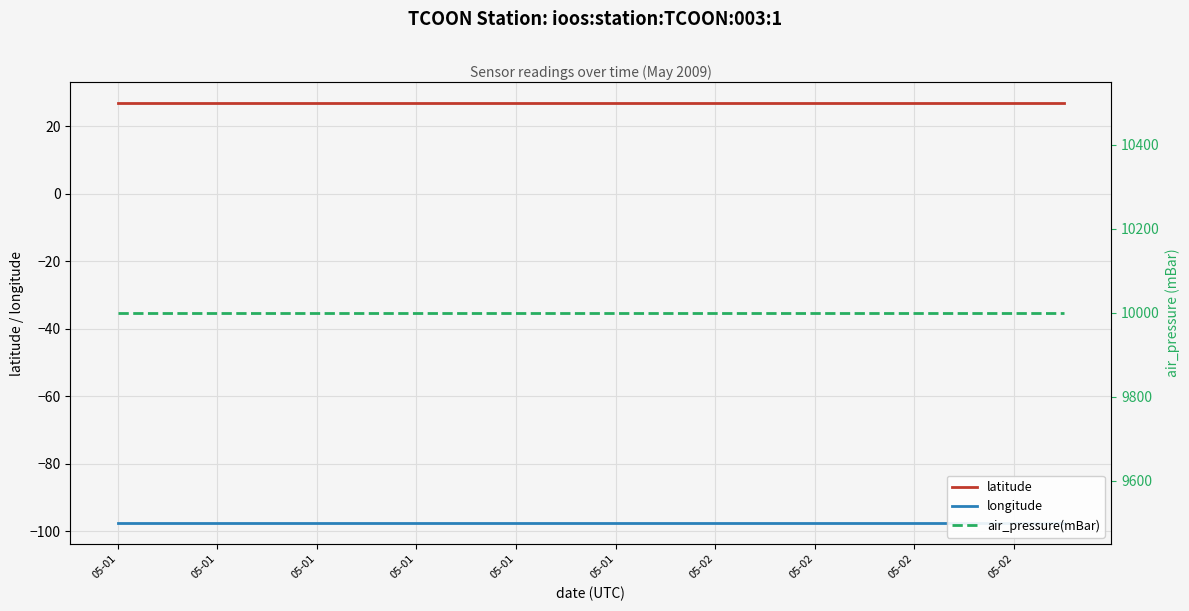

True or false: longitude has more than 2 interior local peaks.

False